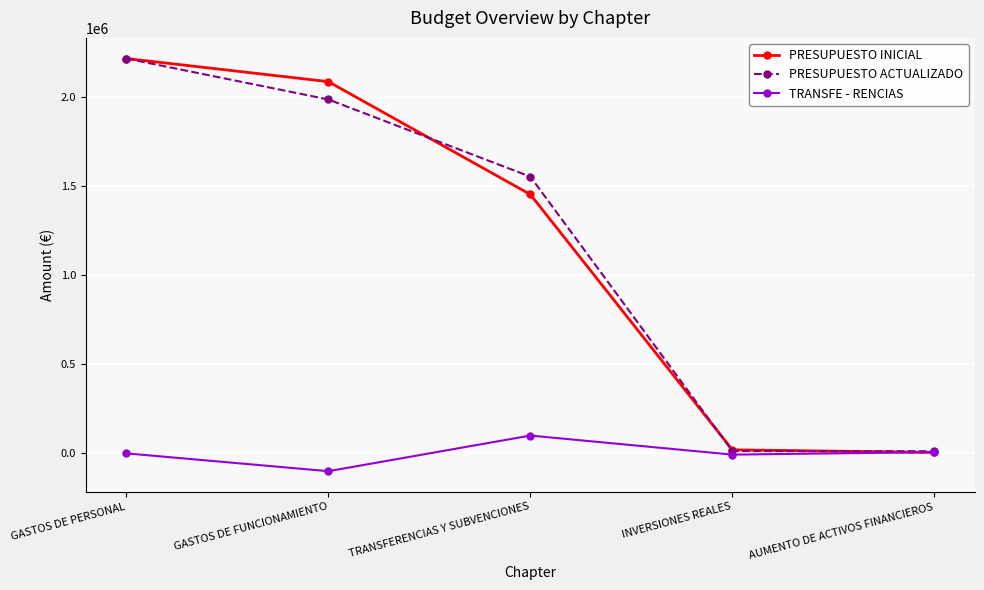

At which label is PRESUPUESTO INICIAL closest to 1110843?

TRANSFERENCIAS Y SUBVENCIONES